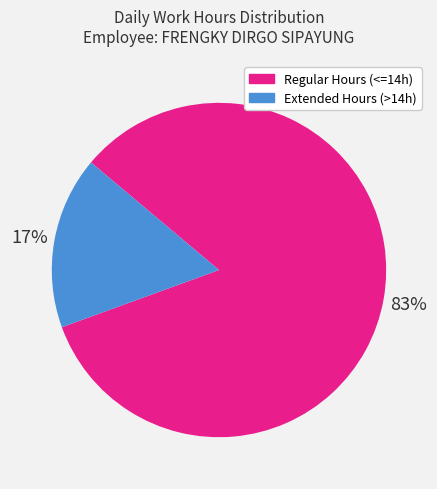

What is the smallest slice in the pie chart?

Extended Hours (>14h)